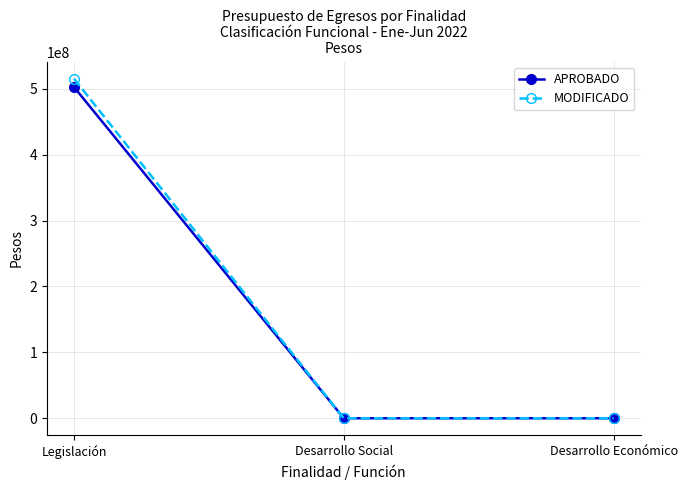

Reading left to right, extract all data points from this chart.

APROBADO: Legislación=502648858	Desarrollo Social=0	Desarrollo Económico=0
MODIFICADO: Legislación=515322248	Desarrollo Social=0	Desarrollo Económico=0